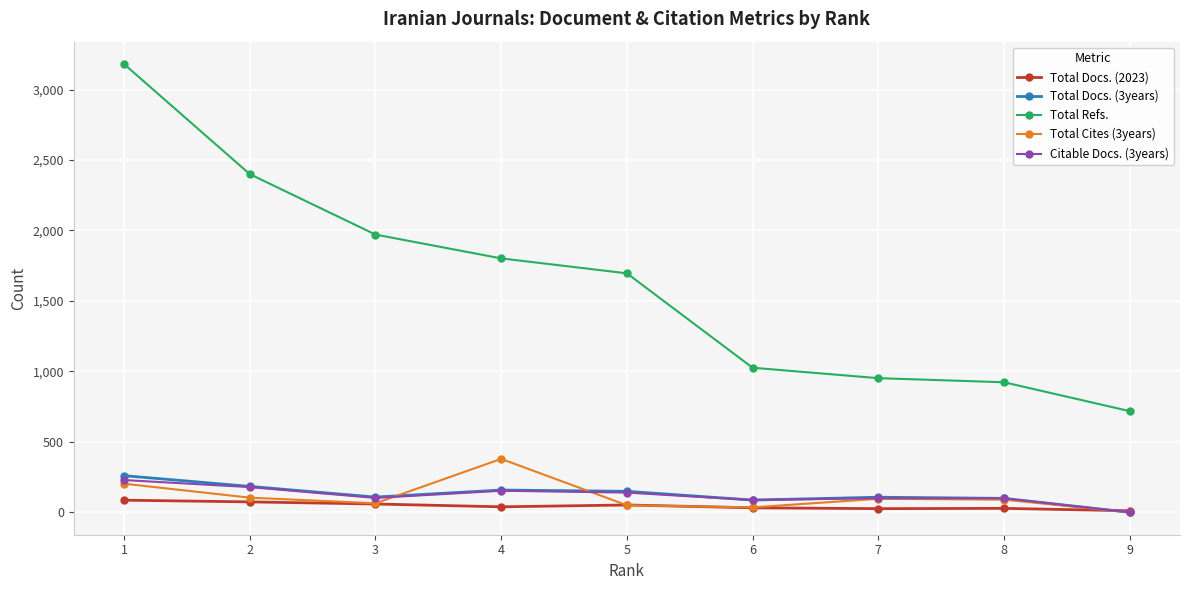

What is the difference between the maximum and minimum values in the Total Docs. (3years) series?

260